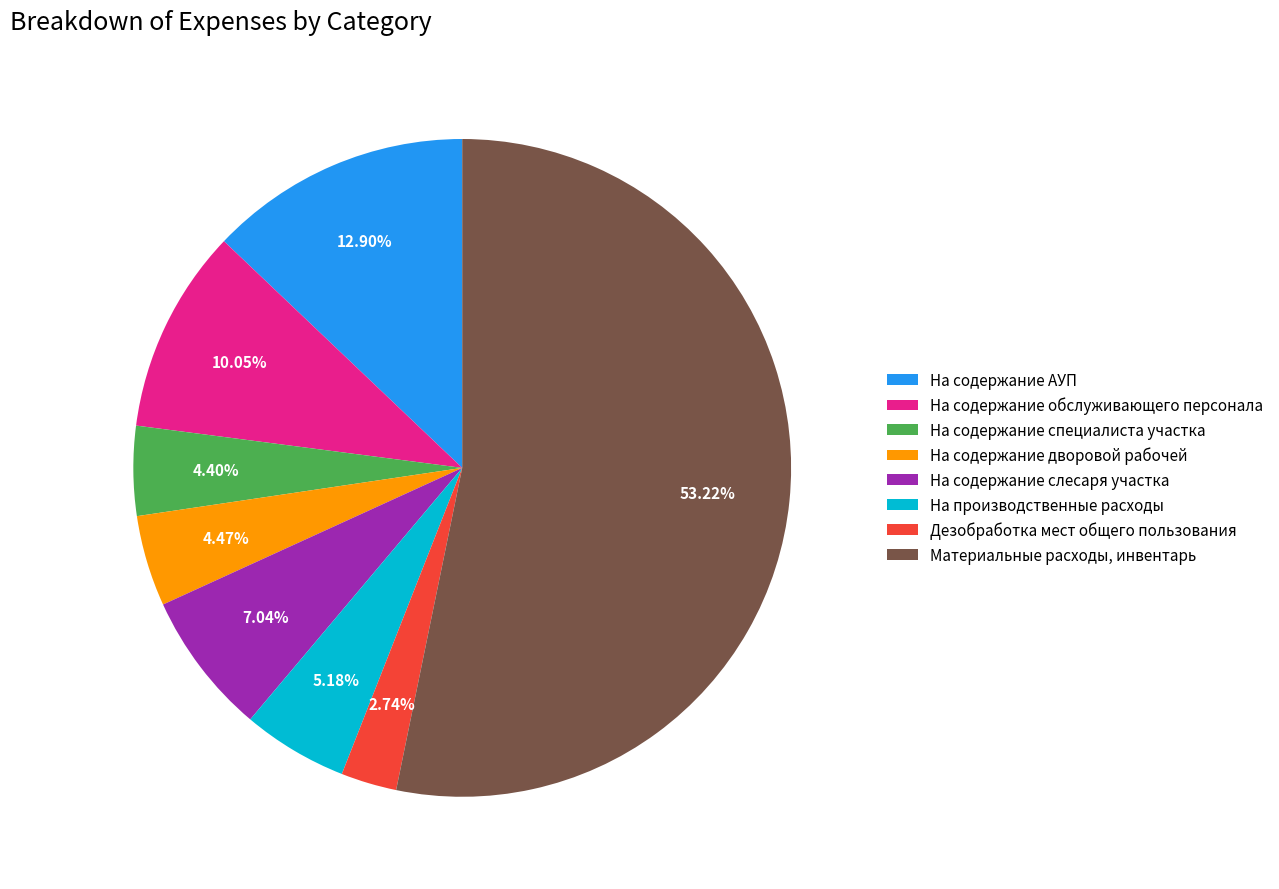

Which category accounts for the majority?

Материальные расходы, инвентарь